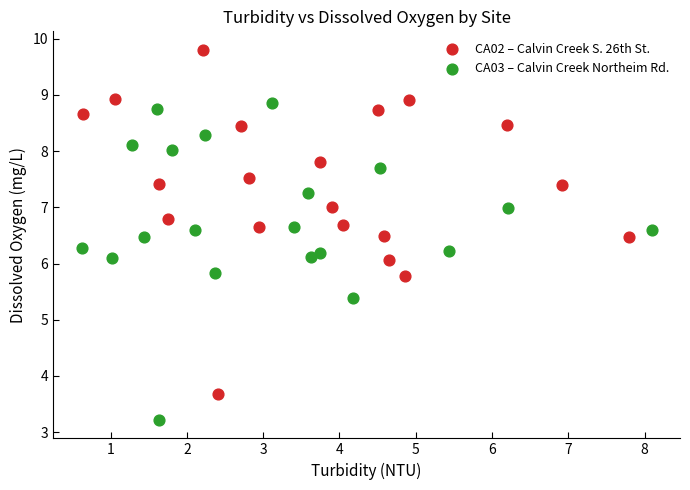

Which series has the widest spread of Y values?

CA02 – Calvin Creek S. 26th St.